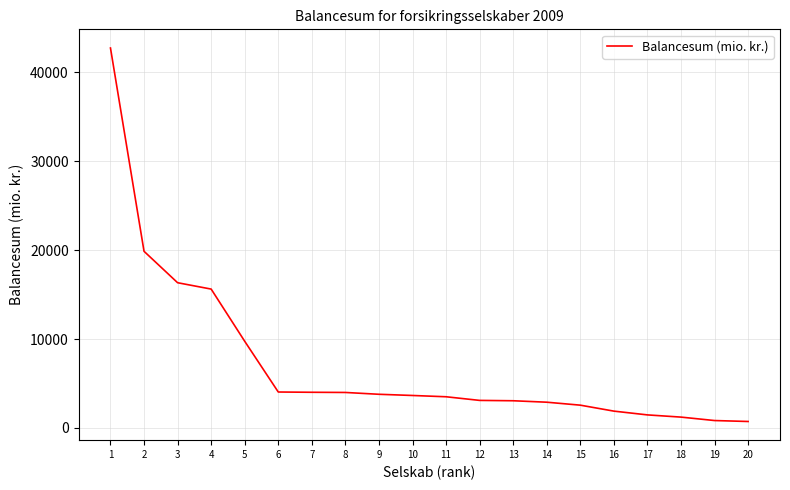

What is the greatest value displayed?

42742.6